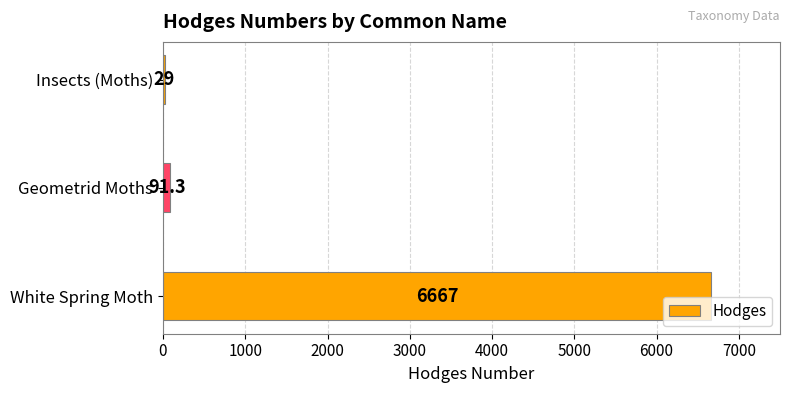

Between Geometrid Moths and White Spring Moth, which is larger?

White Spring Moth